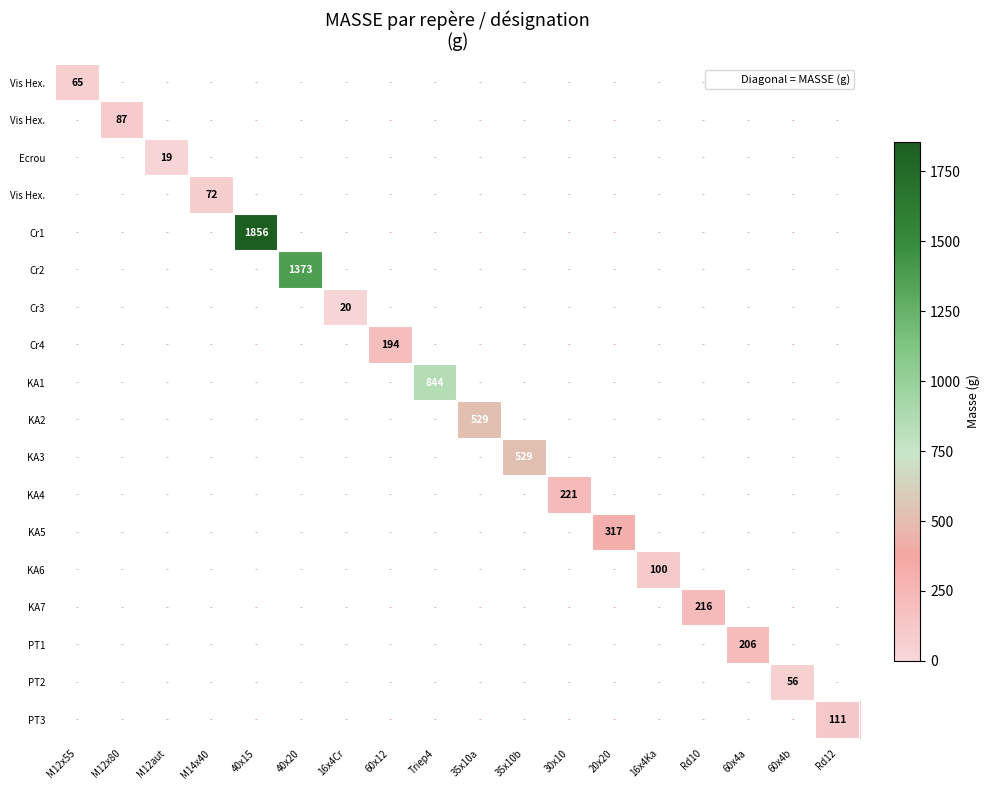

What is the greatest value displayed?

1856.0